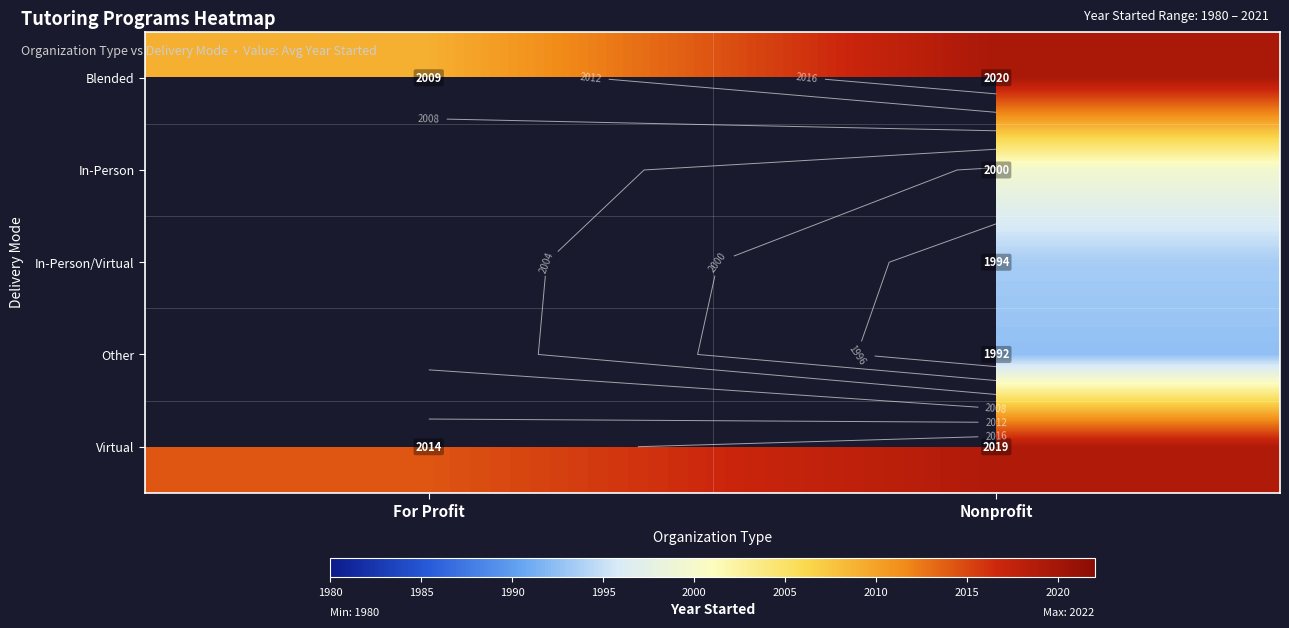

How many series are shown in this chart?

5